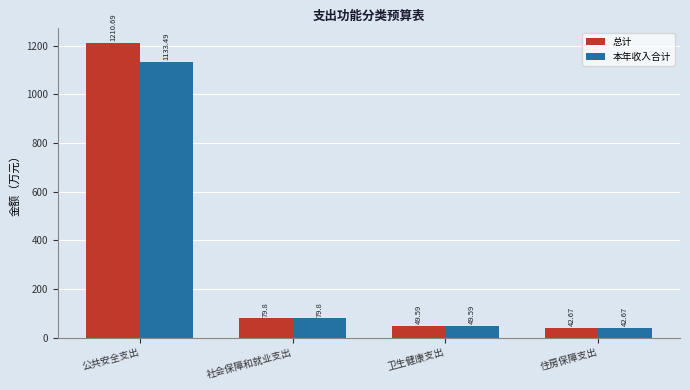

Reading right to left, transcribe all the data shown in this chart.

总计: 42.7	49.6	79.8	1210.7
本年收入合计: 42.7	49.6	79.8	1133.5